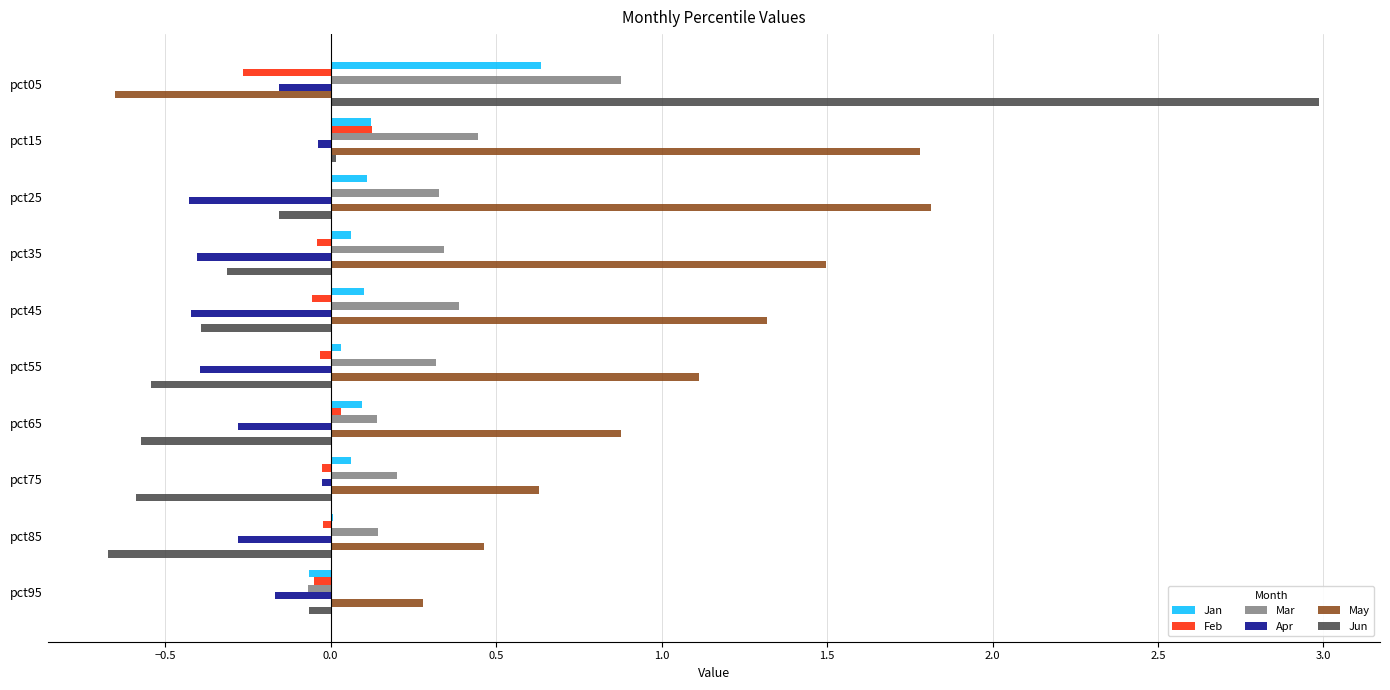

Is it true that Feb equals -0.0 at pct75?

True